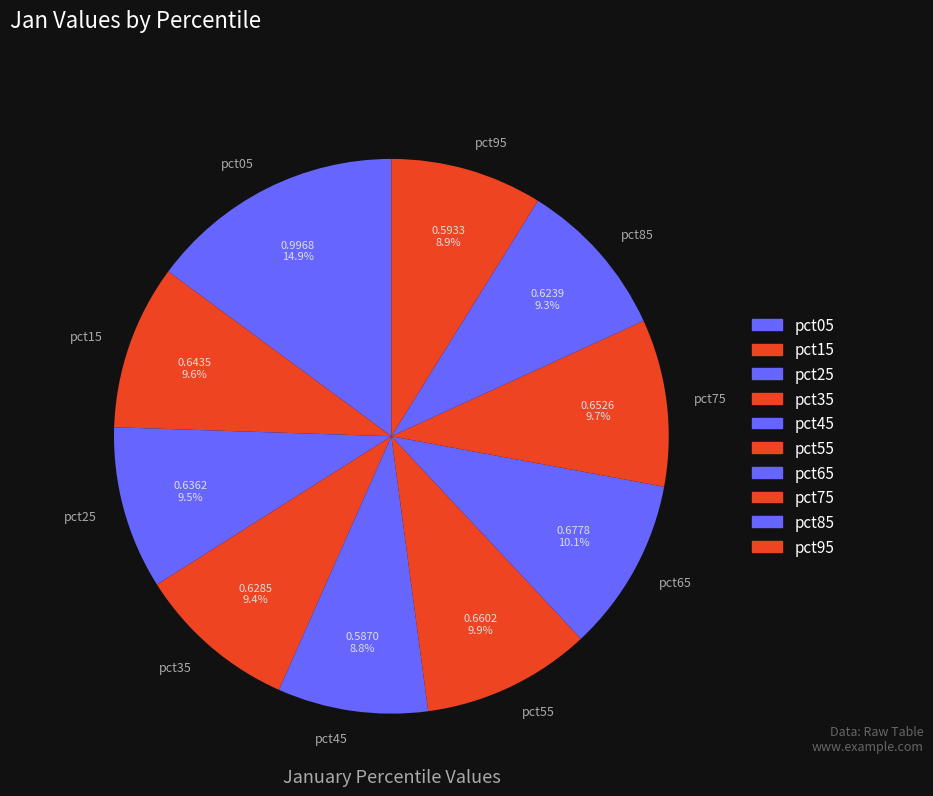

How many slices are in this pie chart?

10